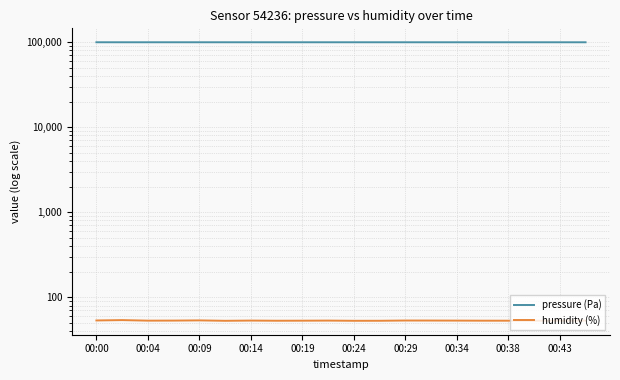

At how many categories does at least one series exceed 21648?

20